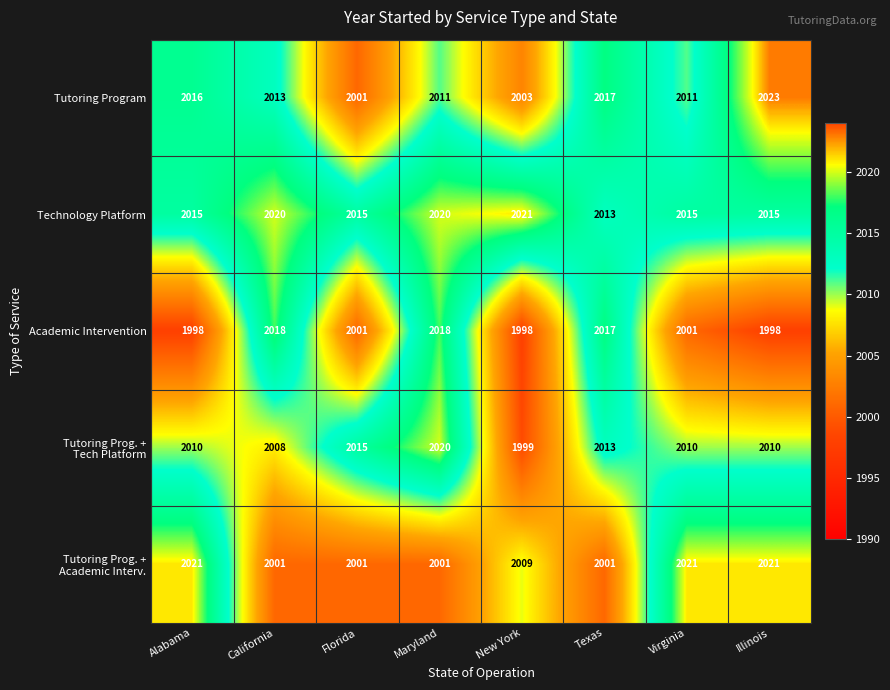

Which series has the widest spread of values?

Tutoring Program